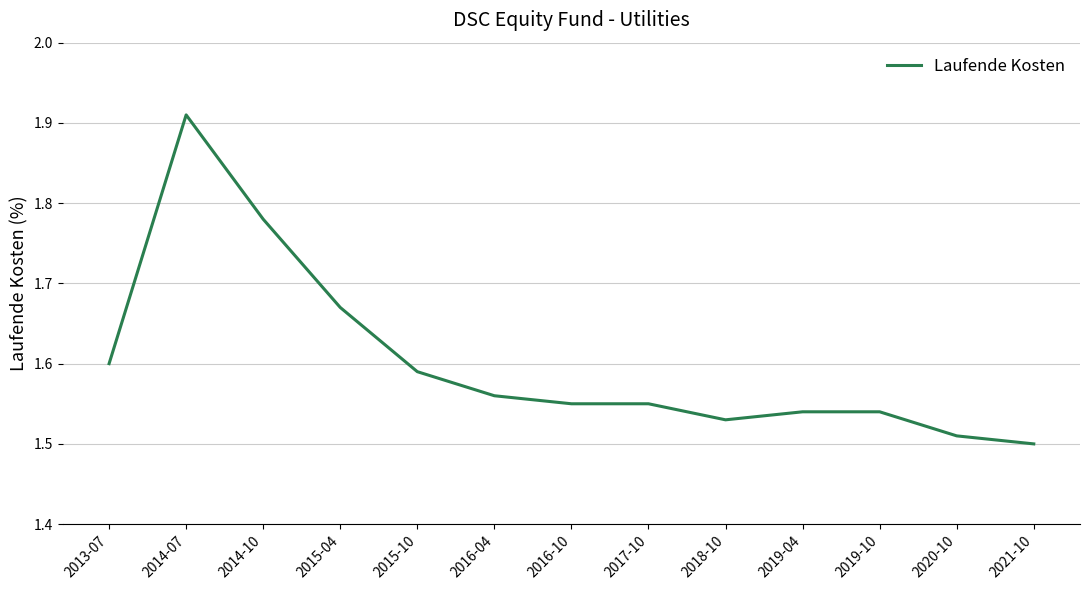

Which category has the lowest value across all series?

2021-10